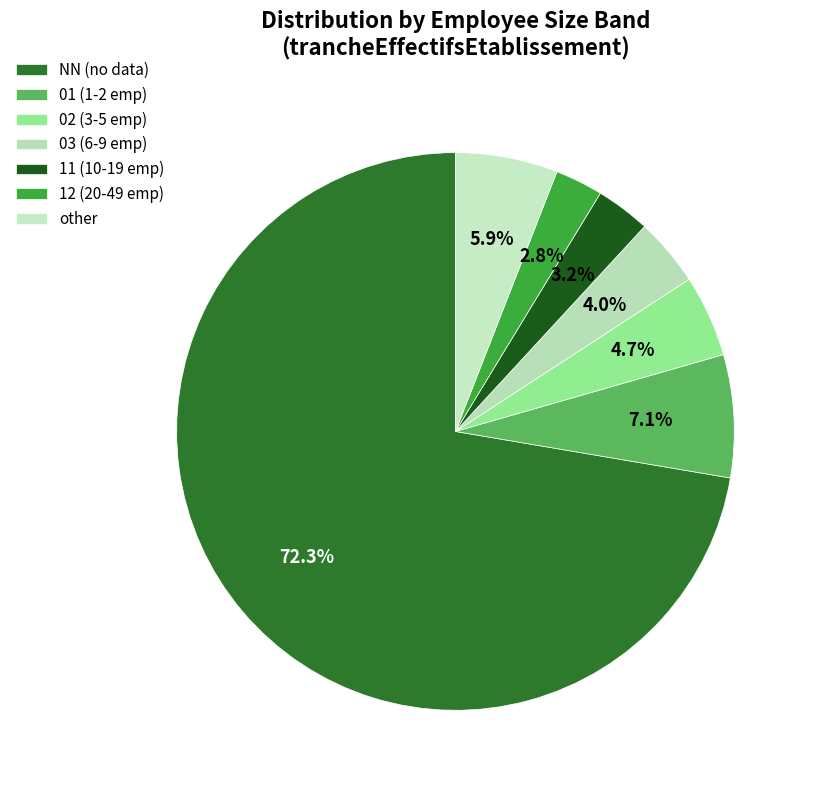

To the nearest percent, what is the combined percentage of 12 and 01?

10%